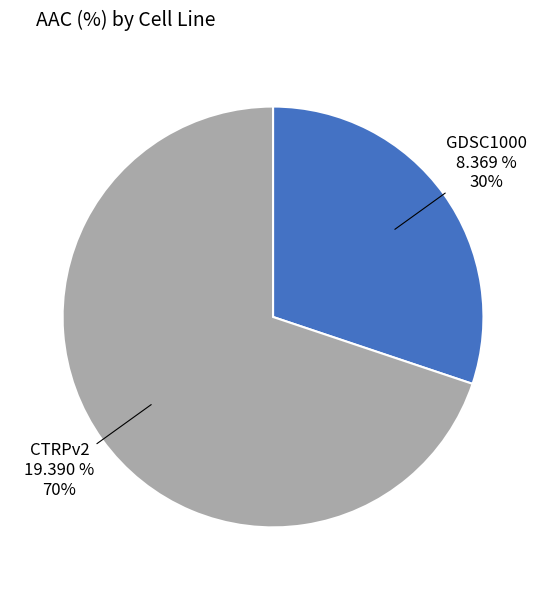

To the nearest percent, what percentage of the pie is CTRPv2?

70%